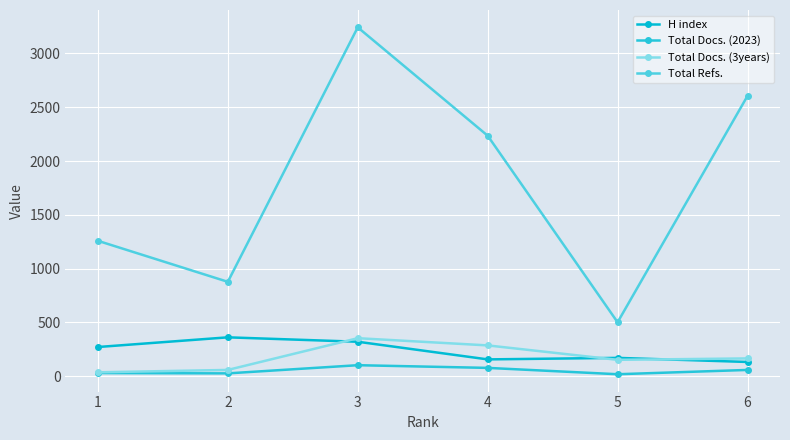

Reading left to right, what are all the values shown in this chart?

H index: 1=272	2=362	3=321	4=157	5=171	6=133
Total Docs. (2023): 1=30	2=27	3=103	4=78	5=19	6=59
Total Docs. (3years): 1=37	2=59	3=354	4=287	5=153	6=166
Total Refs.: 1=1259	2=878	3=3243	4=2236	5=502	6=2606